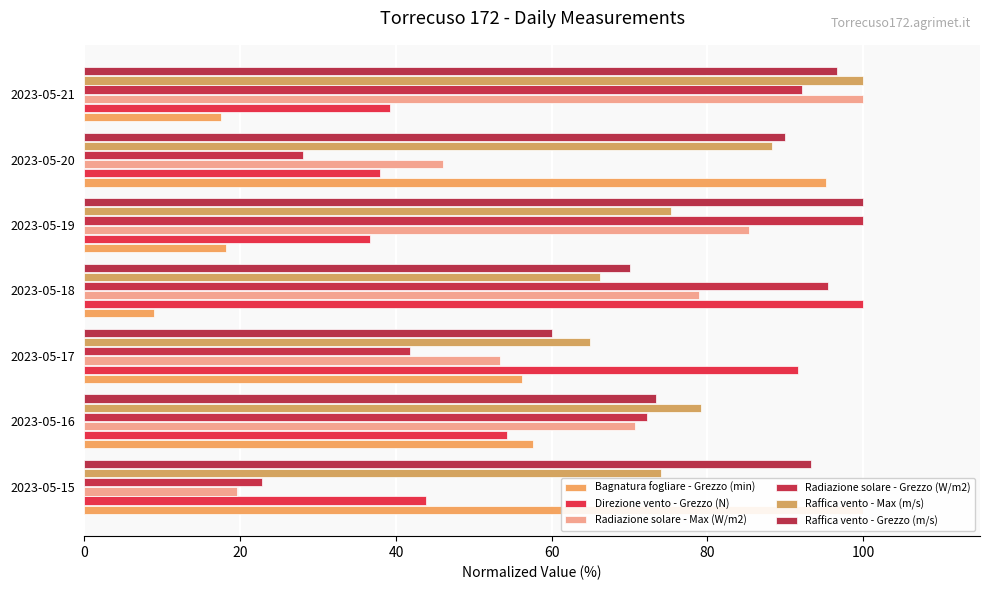

What is the difference between the second highest and second lowest values in the Radiazione solare - Grezzo (W/m2) series?

67.5